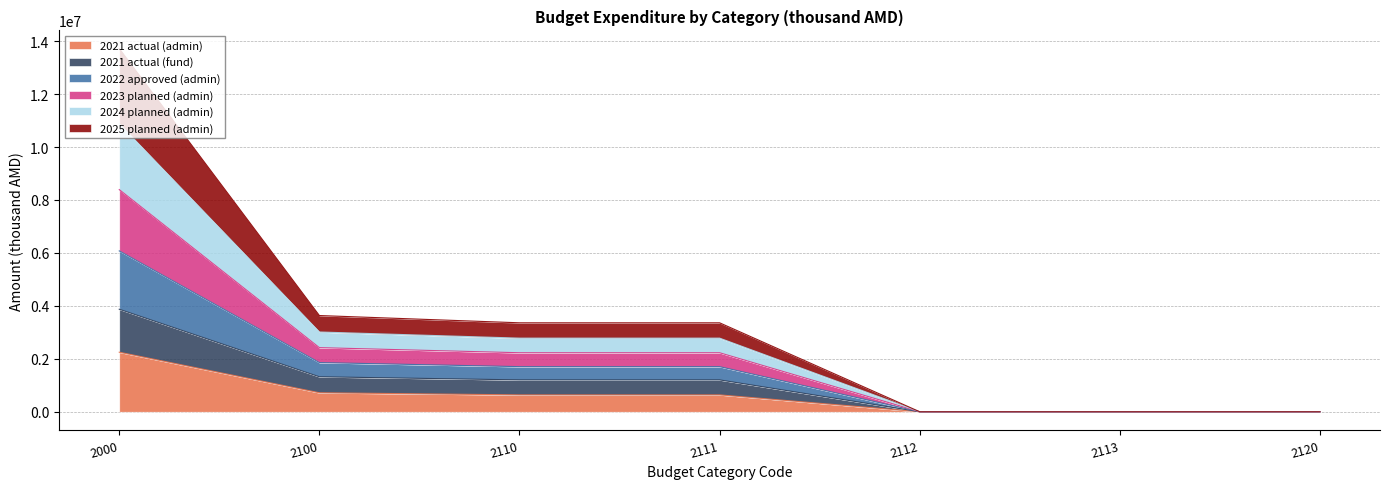

At 2120, list the series in order from largest to smallest.

2021 actual (admin), 2021 actual (fund), 2022 approved (admin), 2023 planned (admin), 2024 planned (admin), 2025 planned (admin)